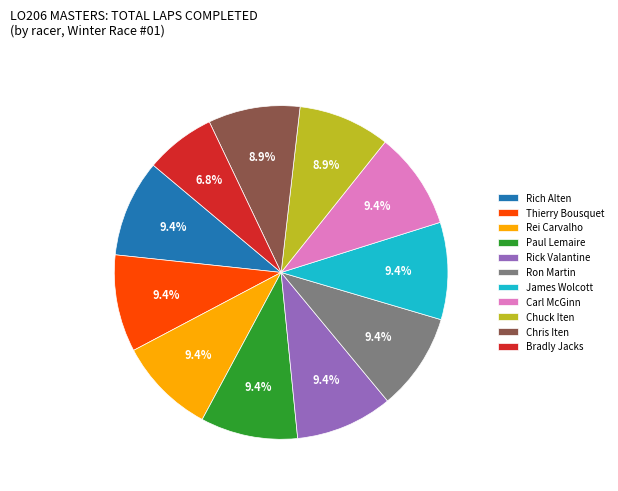

True or false: Rich Alten accounts for 9% of the total.

True